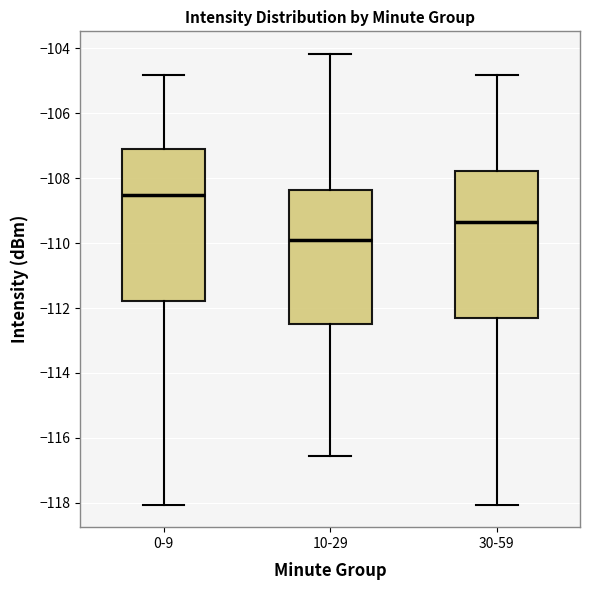

Where does the lower whisker of the box for 10-29 end on the y-axis? The values are not printed on the chart, so give them approximately, as read against the axis.

-116.6